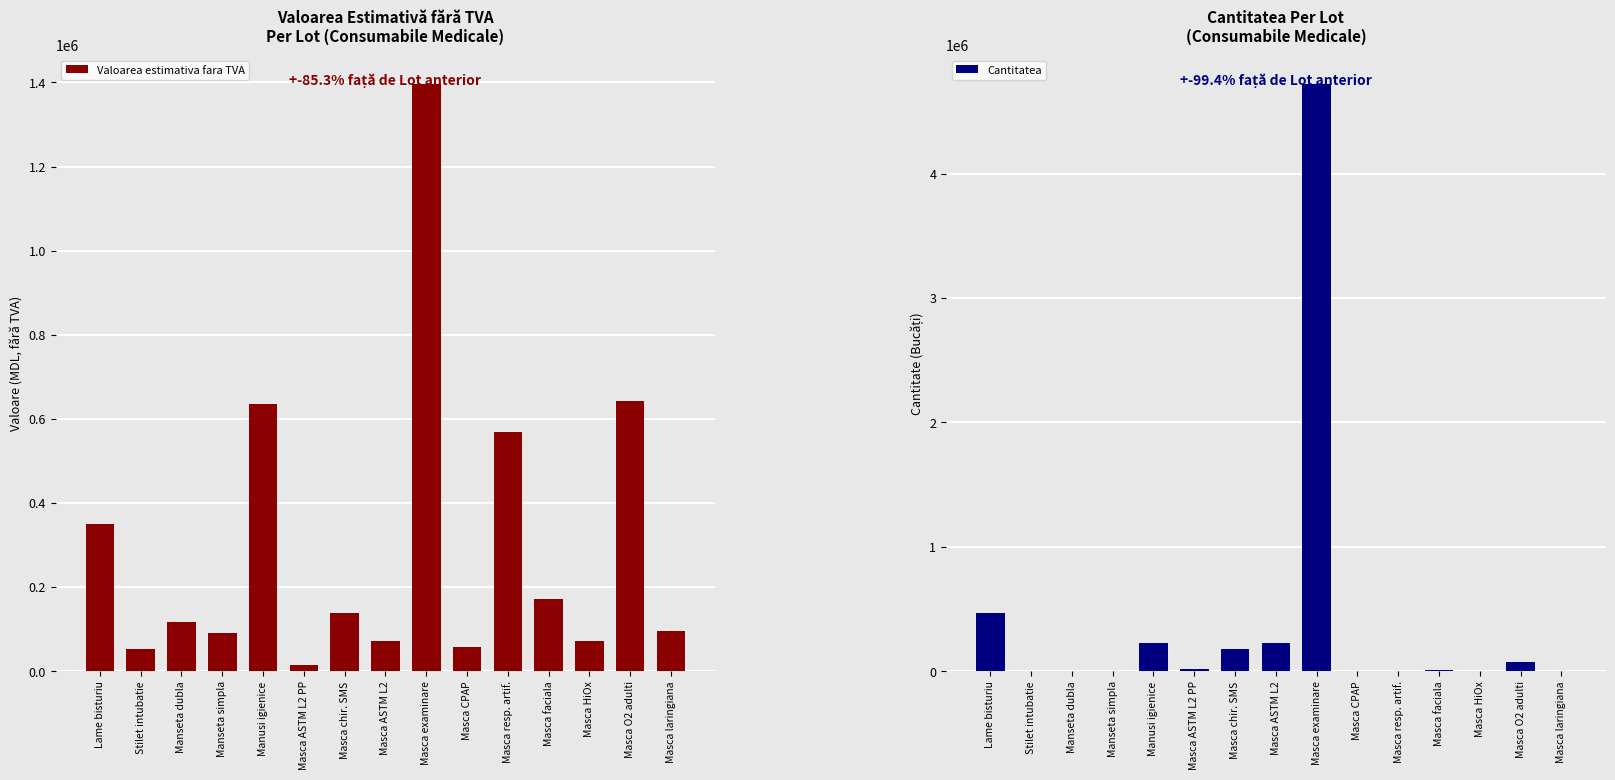

Count the number of categories in the chart.

15